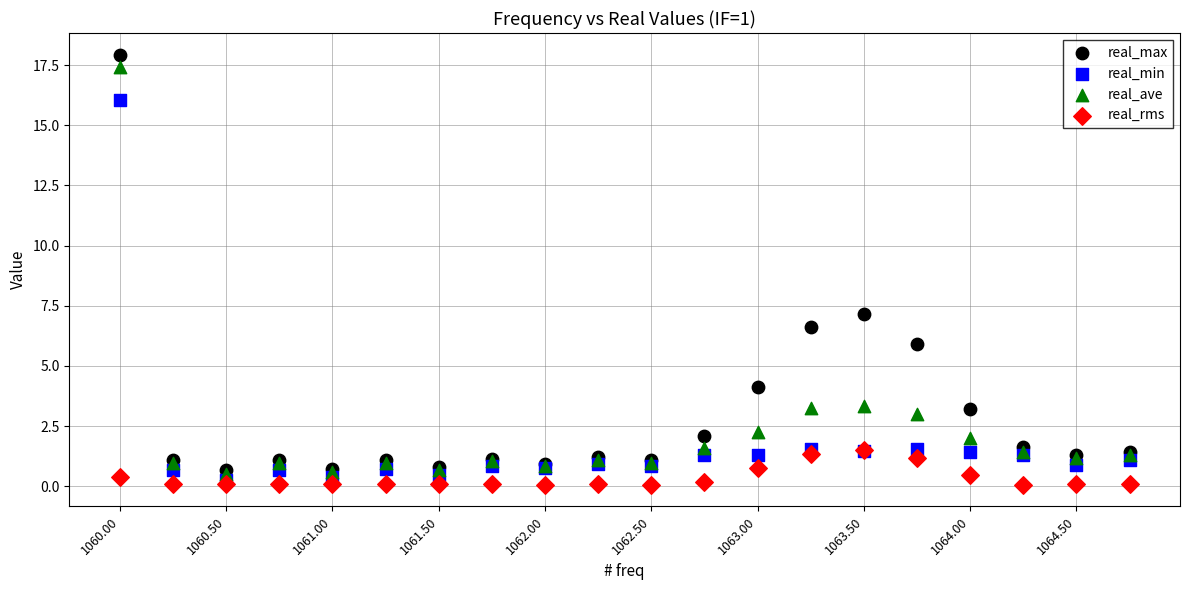

Which series has the widest spread of Y values?

real_max